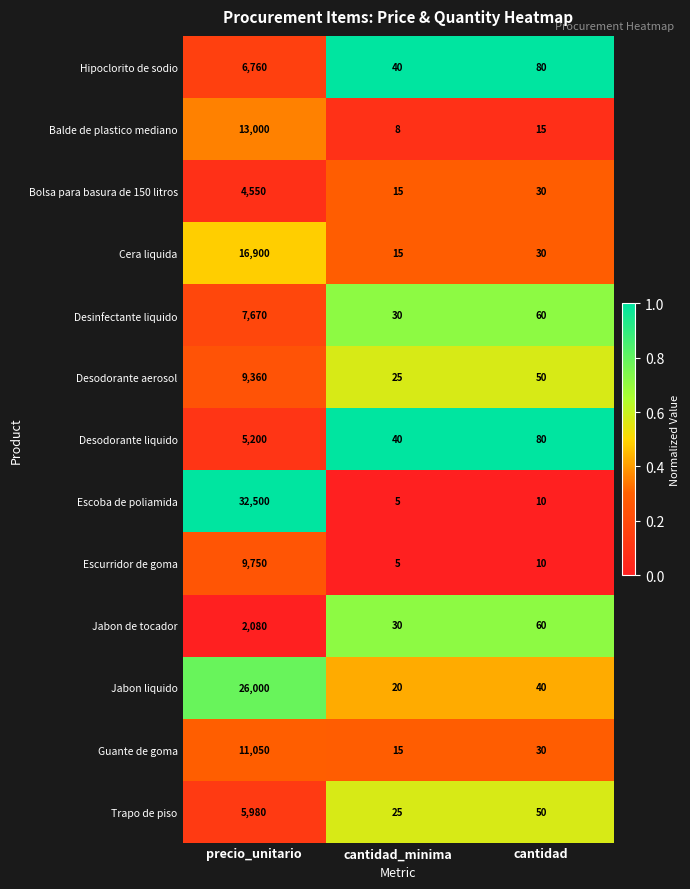

Between precio_unitario and cantidad_minima, which series saw the biggest shift?

Escoba de poliamida